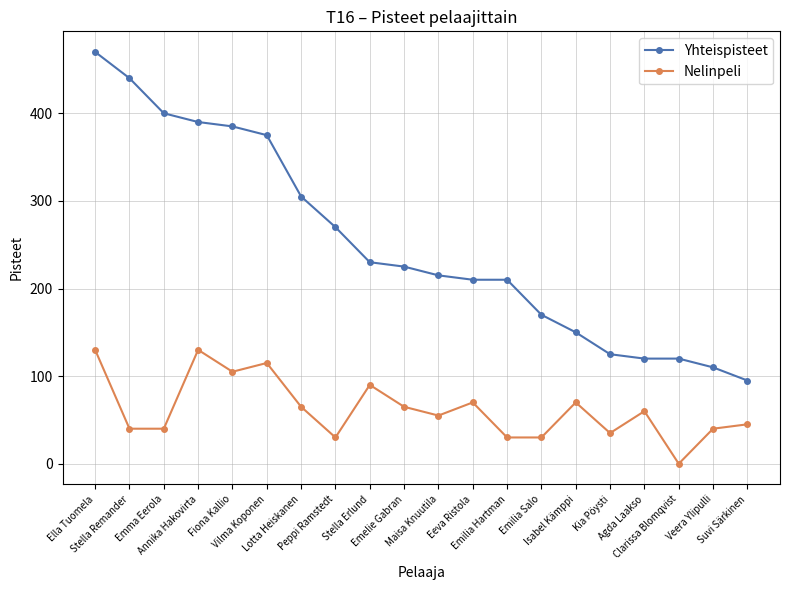

True or false: Yhteispisteet and Nelinpeli cross at least once.

False